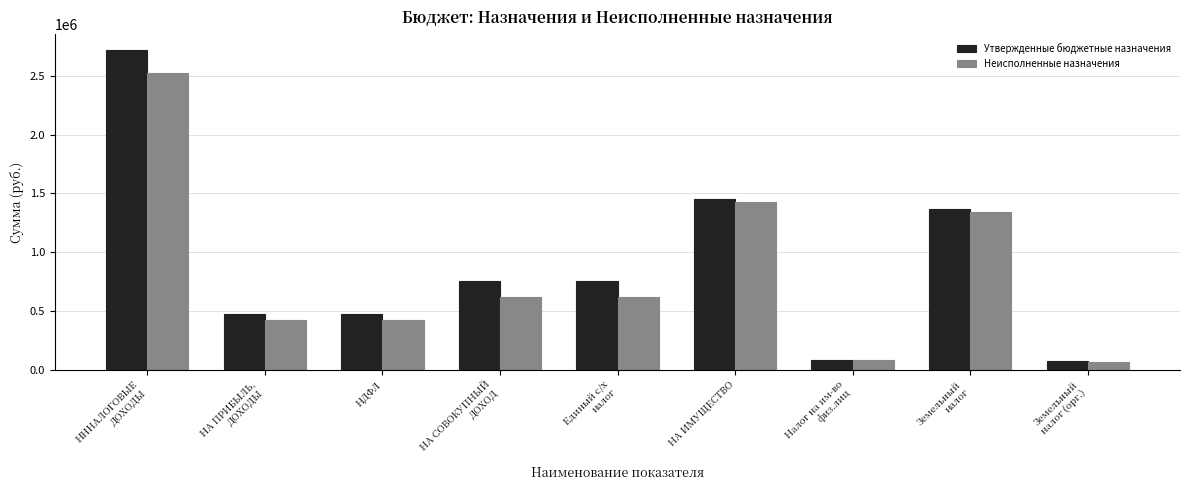

Which series has the largest range (max minus min)?

Утвержденные бюджетные назначения